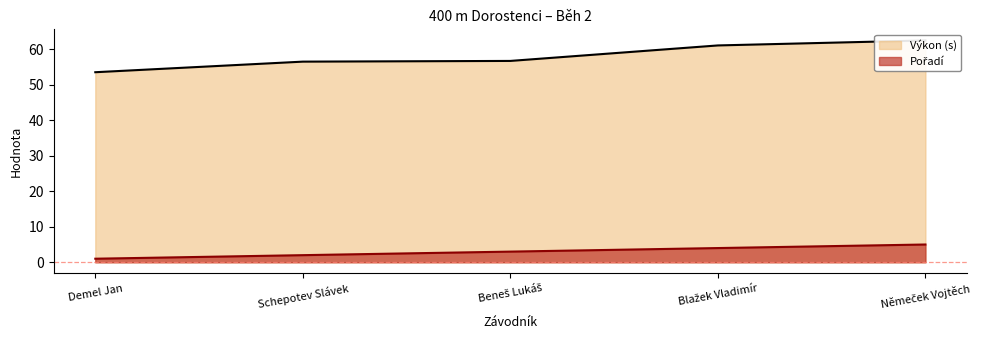

What is the sum of all Pořadí values?

15.0